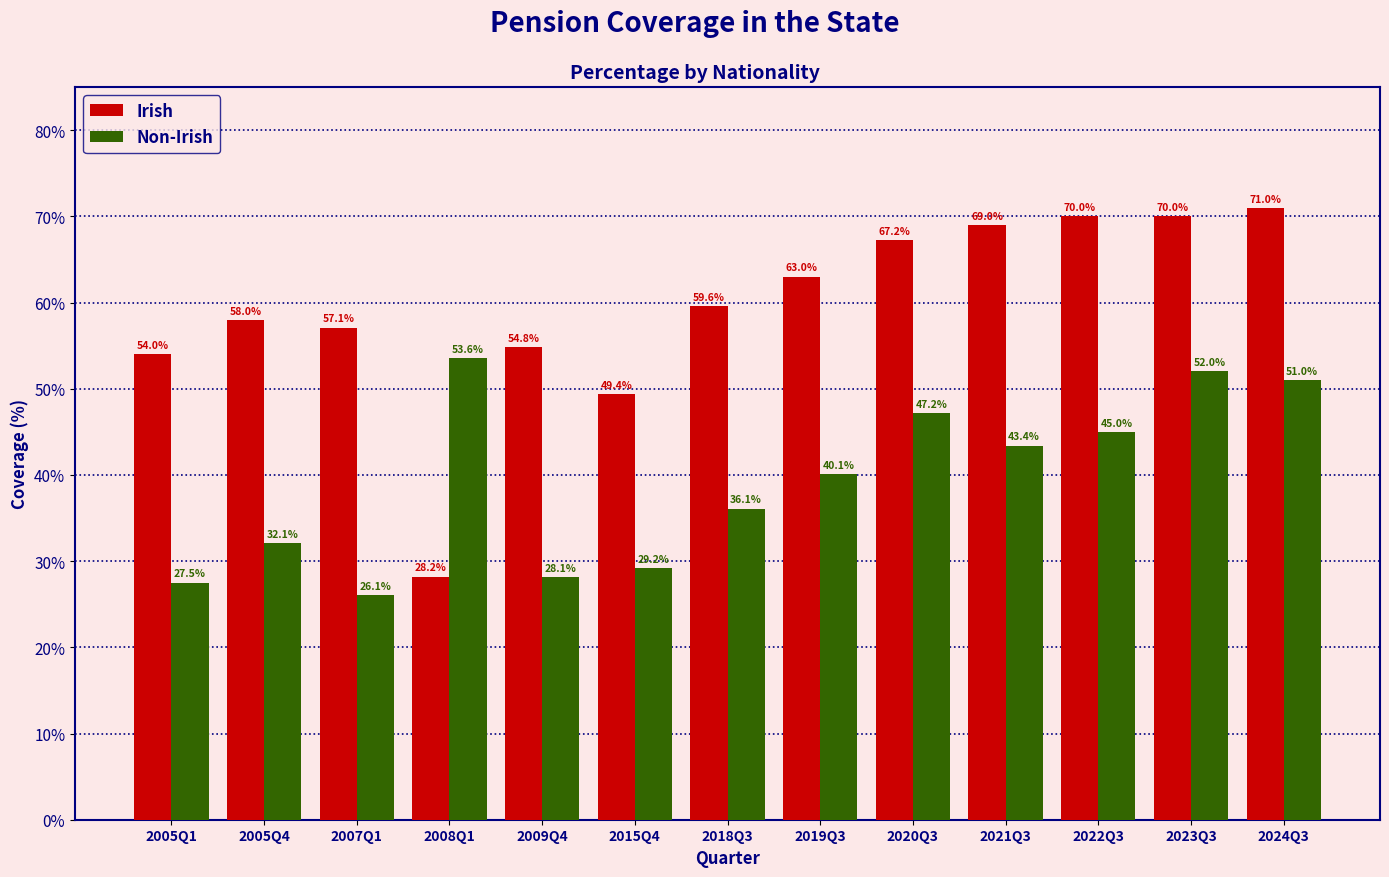

Reading left to right, transcribe all the data shown in this chart.

Irish: 54.0	58.0	57.1	28.2	54.8	49.4	59.6	63.0	67.2	69.0	70.0	70.0	71.0
Non-Irish: 27.5	32.1	26.1	53.6	28.1	29.2	36.1	40.1	47.2	43.4	45.0	52.0	51.0